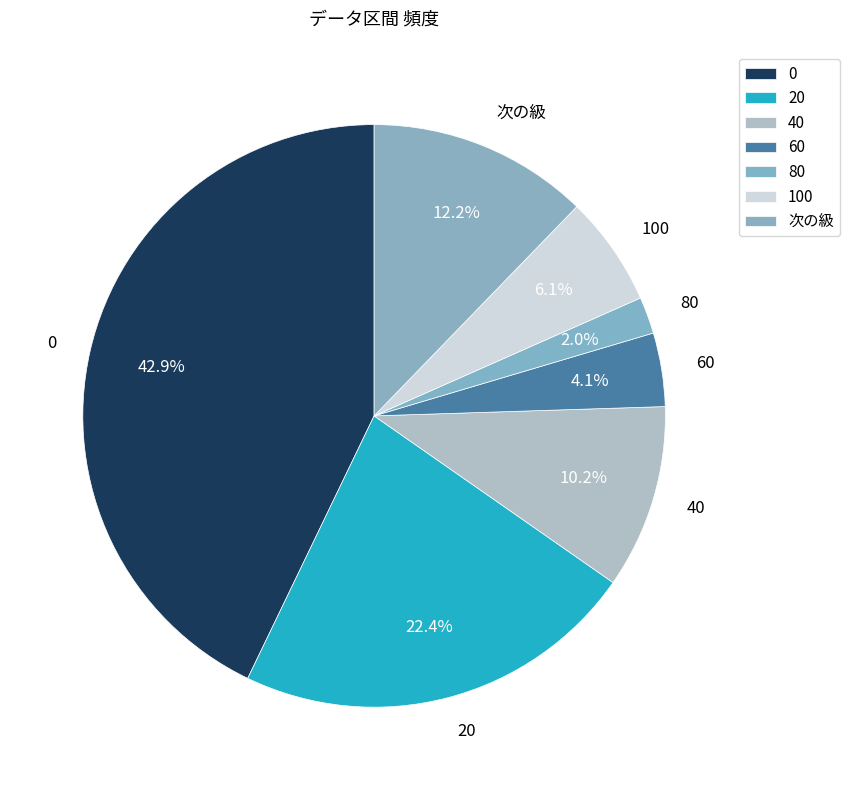

Which has a higher value, 80 or 次の級?

次の級